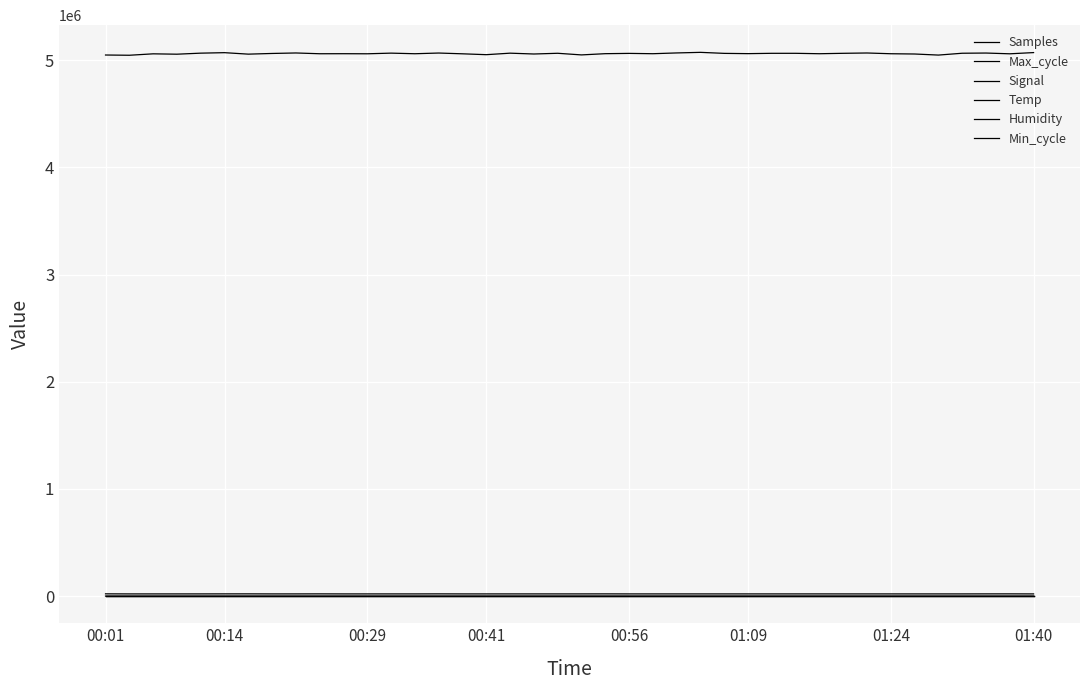

What is the value of the Signal point at the 35th from the left?

-40.0